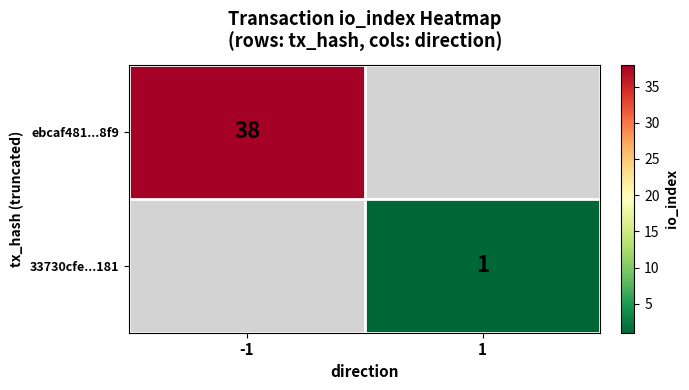

What is the greatest value displayed?

38.0